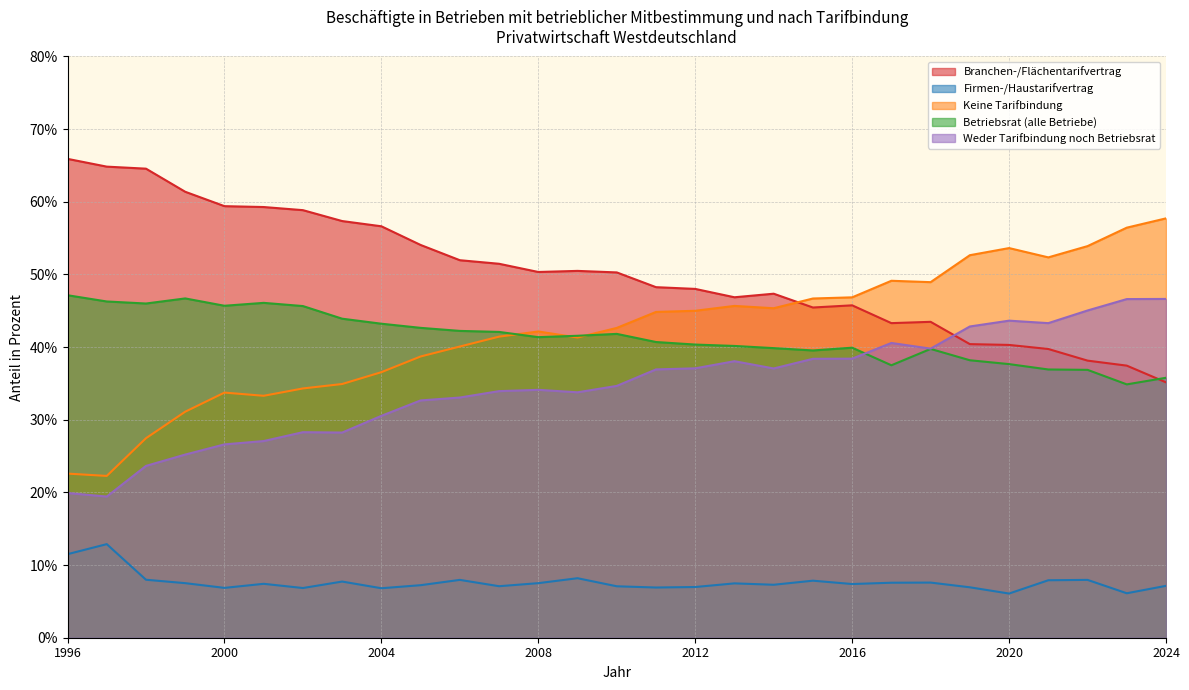

Does the chart display data point markers on the line(s)?

No